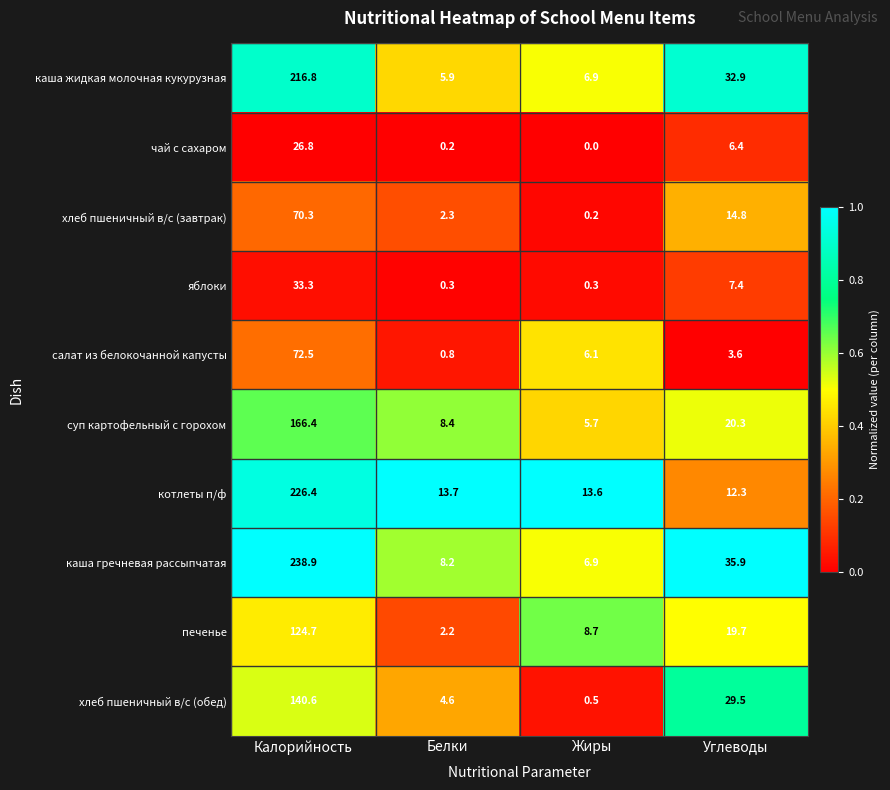

Which category has the highest value across all series?

Калорийность